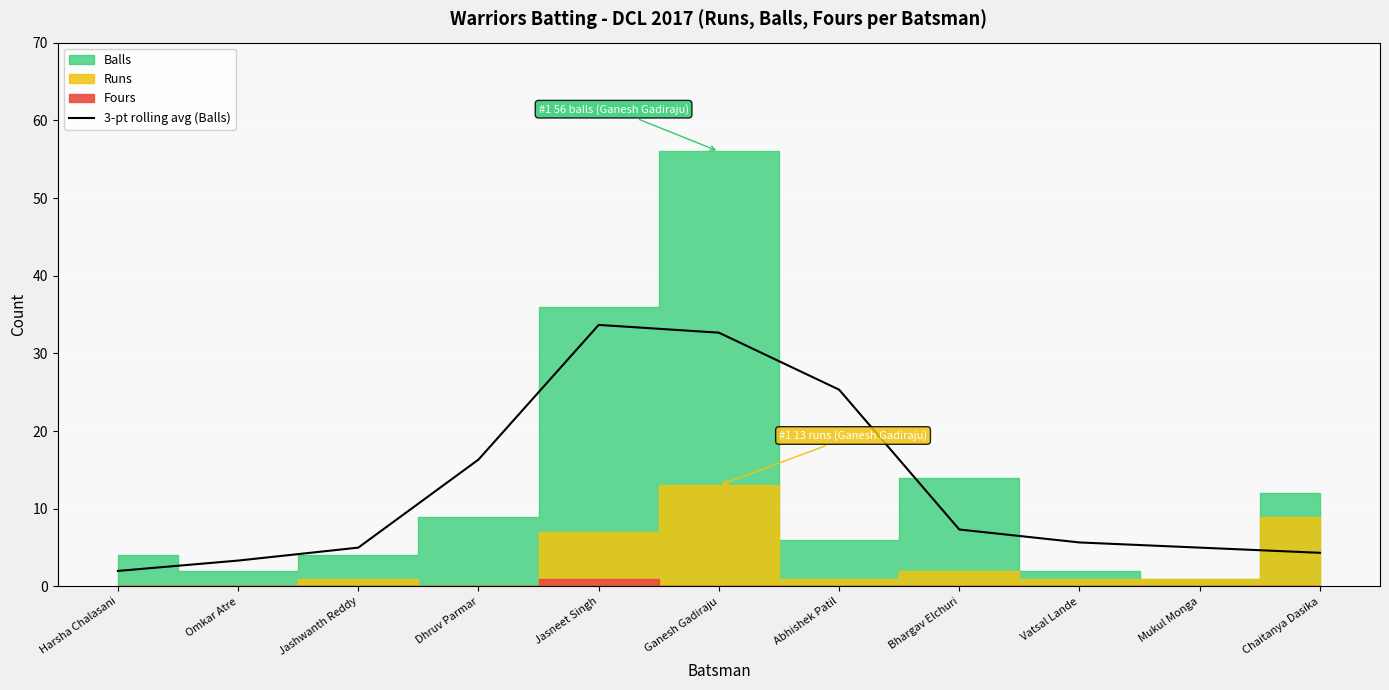

True or false: 3-pt rolling avg (Balls) has a value of 5.0 at Mukul Monga.

True